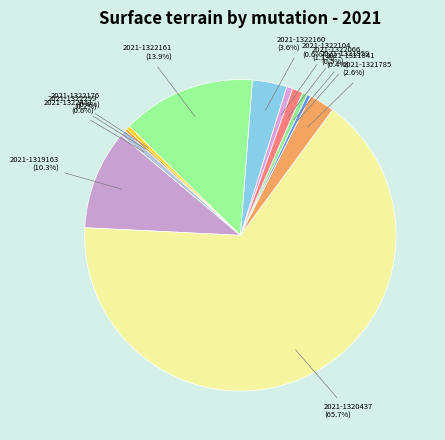

Which has a higher value, 2021-1320437 or 2021-1322160?

2021-1320437